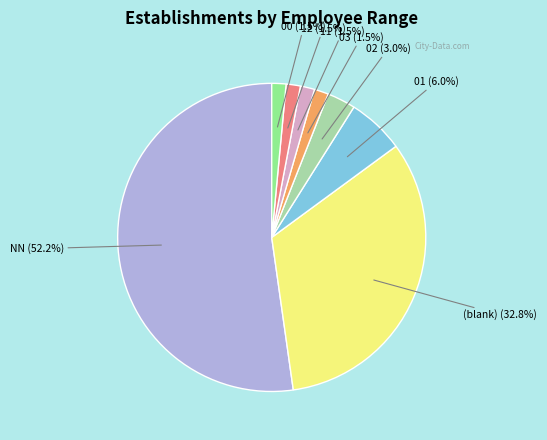

Is there any slice that represents more than half of the pie?

Yes